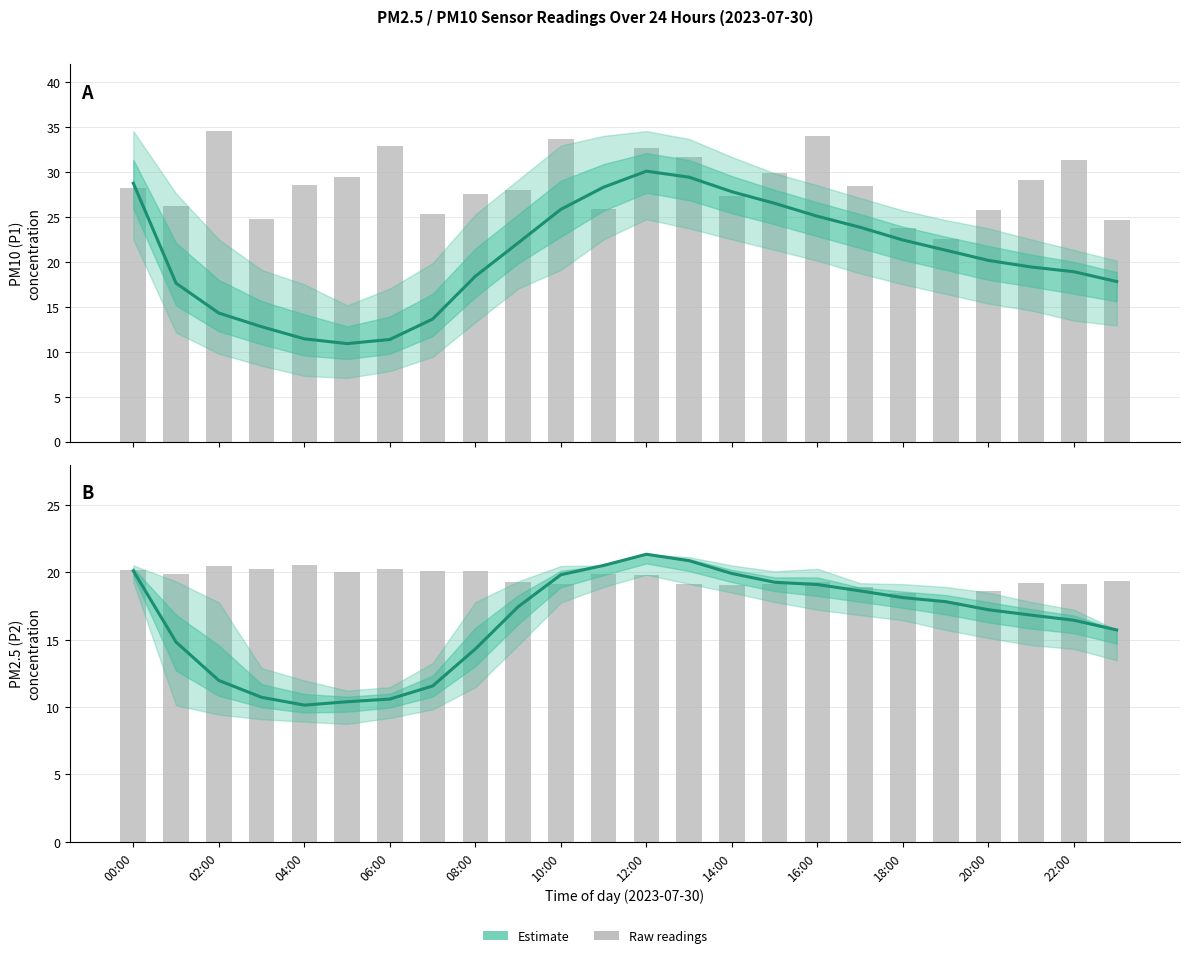

At which label does P2 (PM2.5) Estimate first exceed 17?

00:00